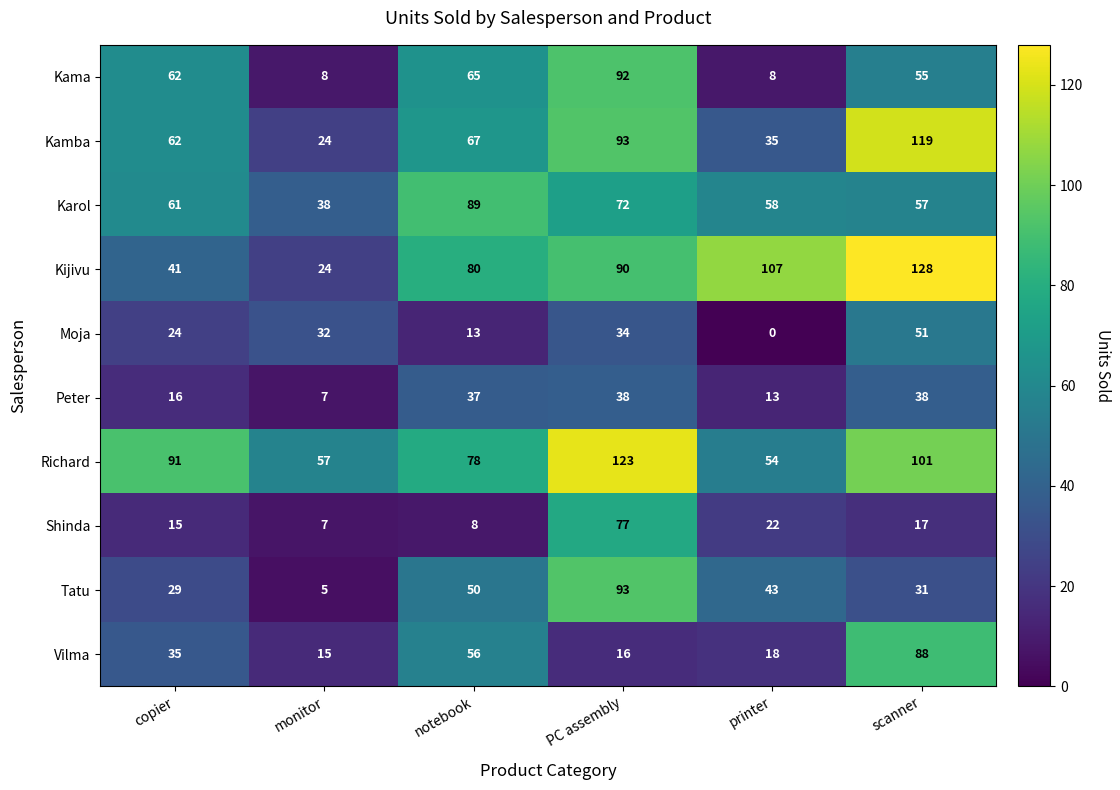

The value of Kijivu at PC assembly is 30. True or false?

False